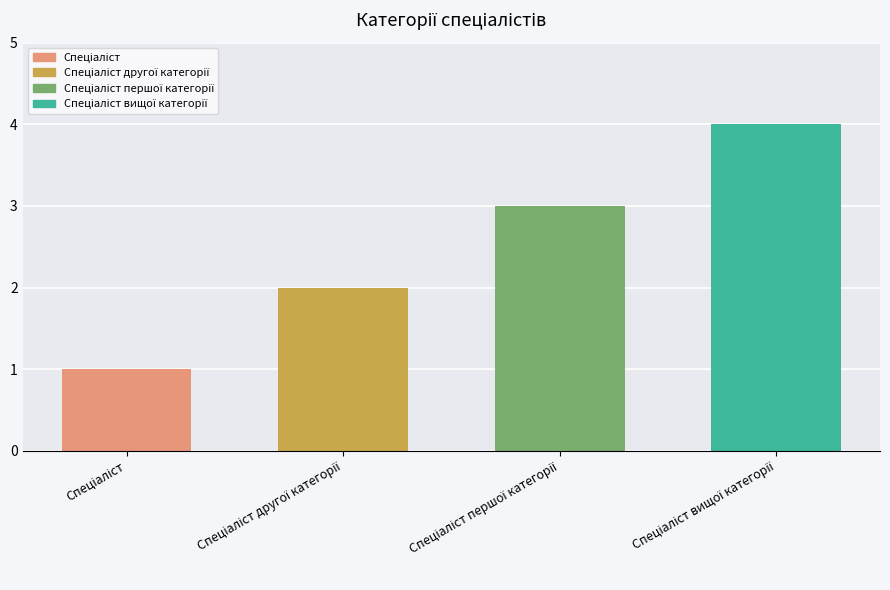

What is the label of the 4th bar from the right?

Спеціаліст